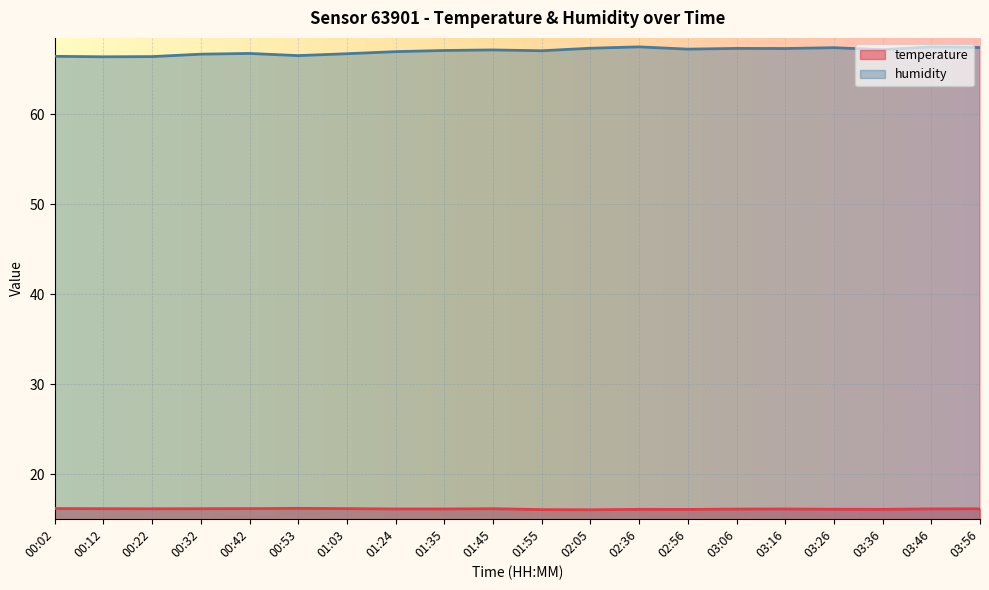

What is the lowest value of the temperature series?

16.1